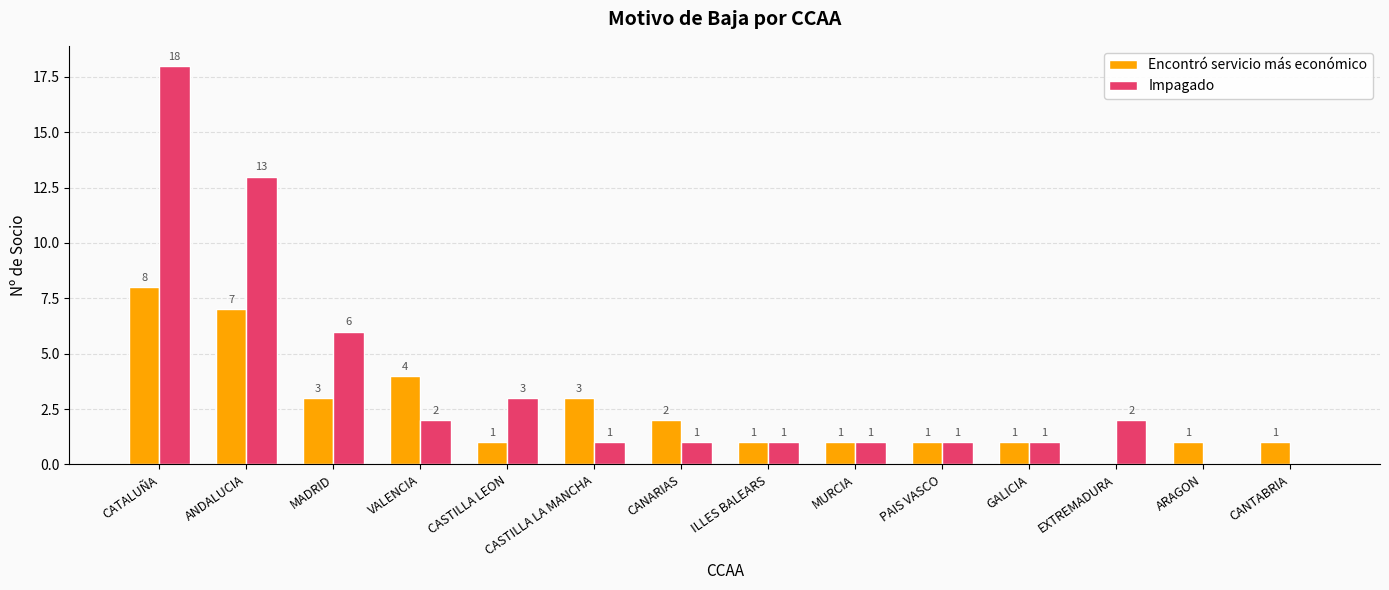

What is the spread (max minus min) of values at CANARIAS?

1